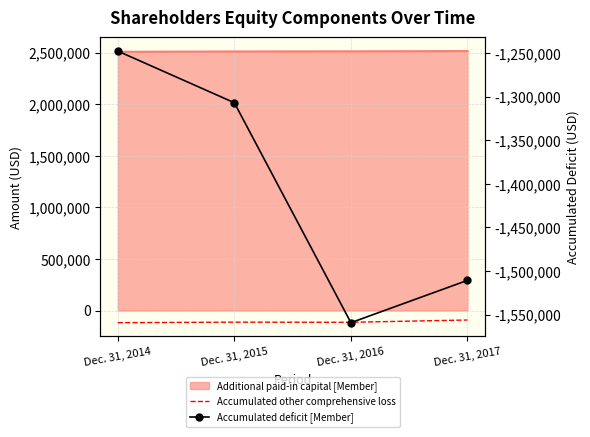

True or false: Accumulated other comprehensive loss and Accumulated deficit [Member] intersect in this chart.

False